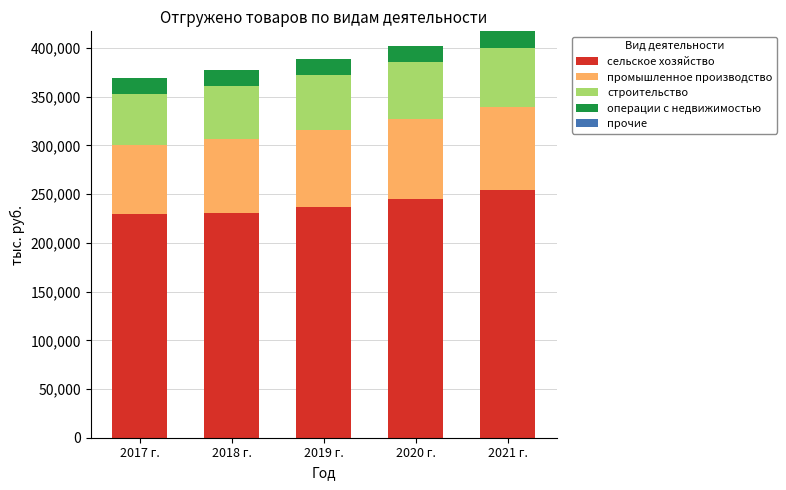

Which category has the highest value in the сельское хозяйство series?

2021 г.